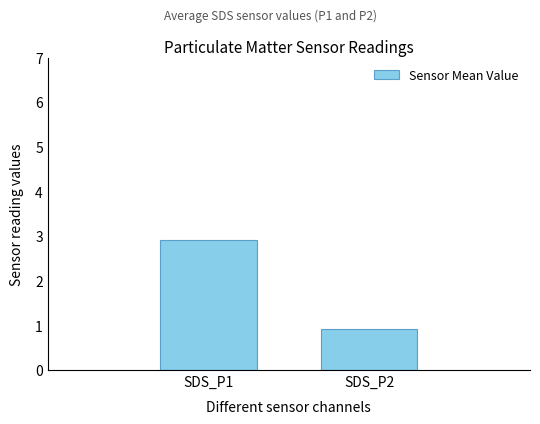

Where is the data nearest to the value 1?

SDS_P2